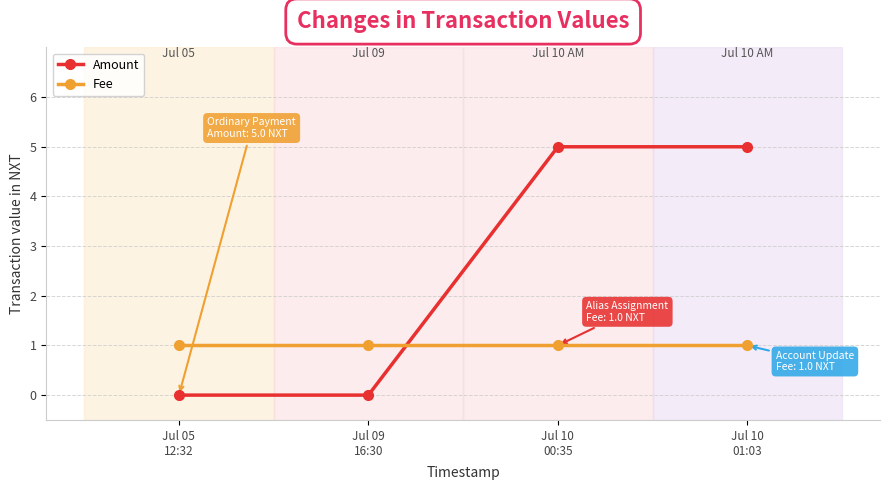

How many data points in Amount are less than 5?

2